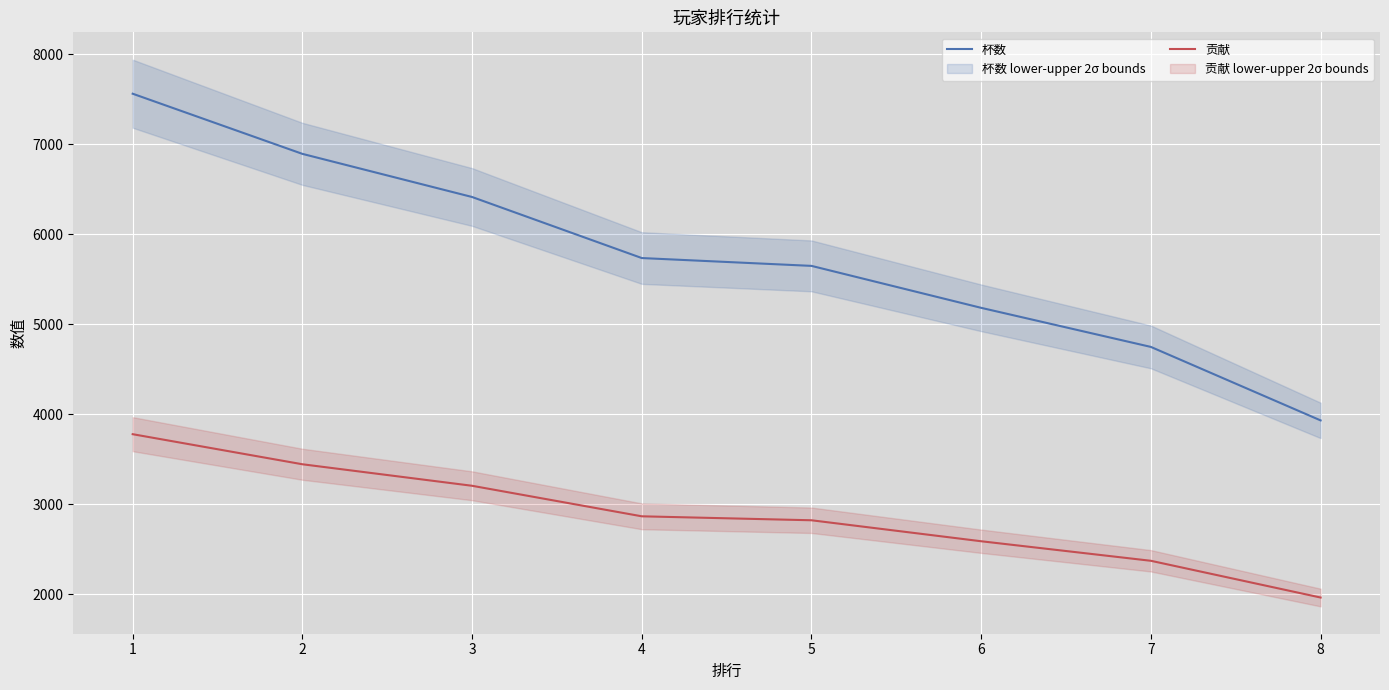

The value of 贡献 at 1 is 2103. True or false?

False